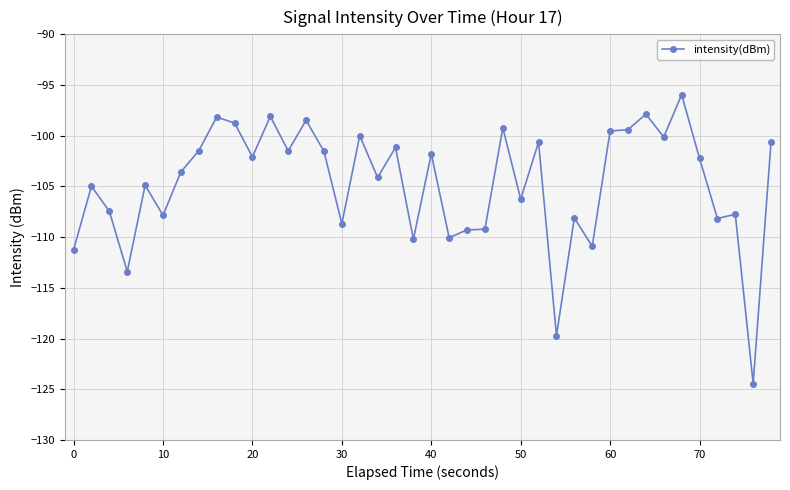

What is the sum of all values?

-4188.8